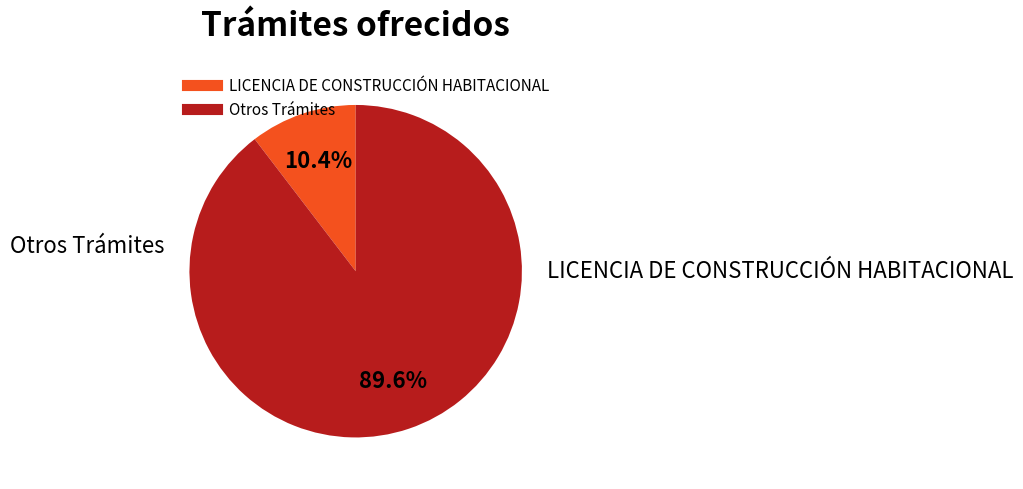

Is there a majority slice in this chart?

Yes